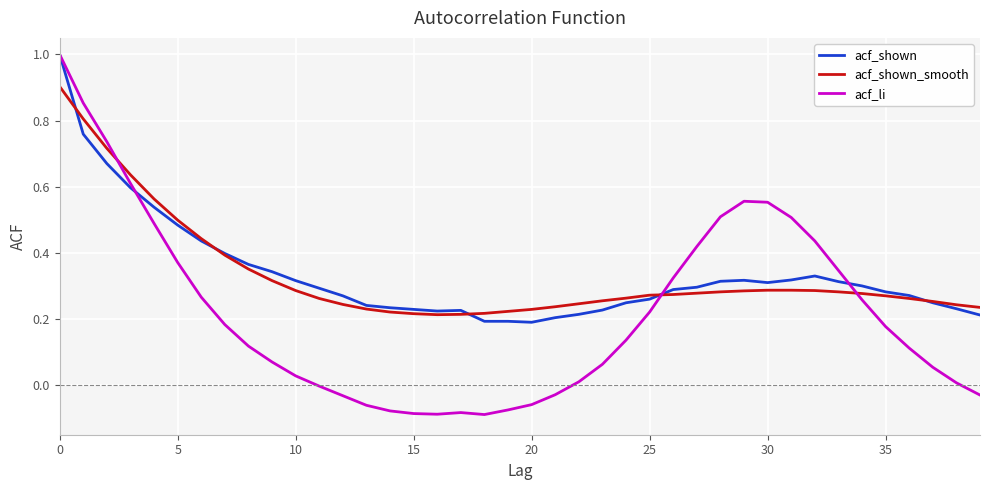

In acf_li, how many points are lower than both neighbors (excluding endpoints)?

2